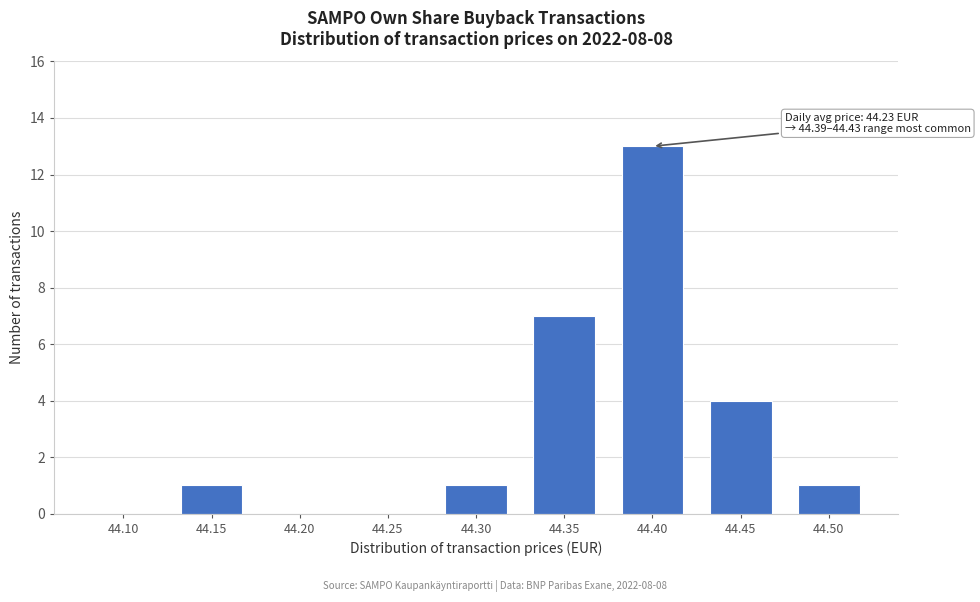

Reading right to left, transcribe all the data shown in this chart.

44.50=1	44.45=4	44.40=13	44.35=7	44.30=1	44.25=0	44.20=0	44.15=1	44.10=0